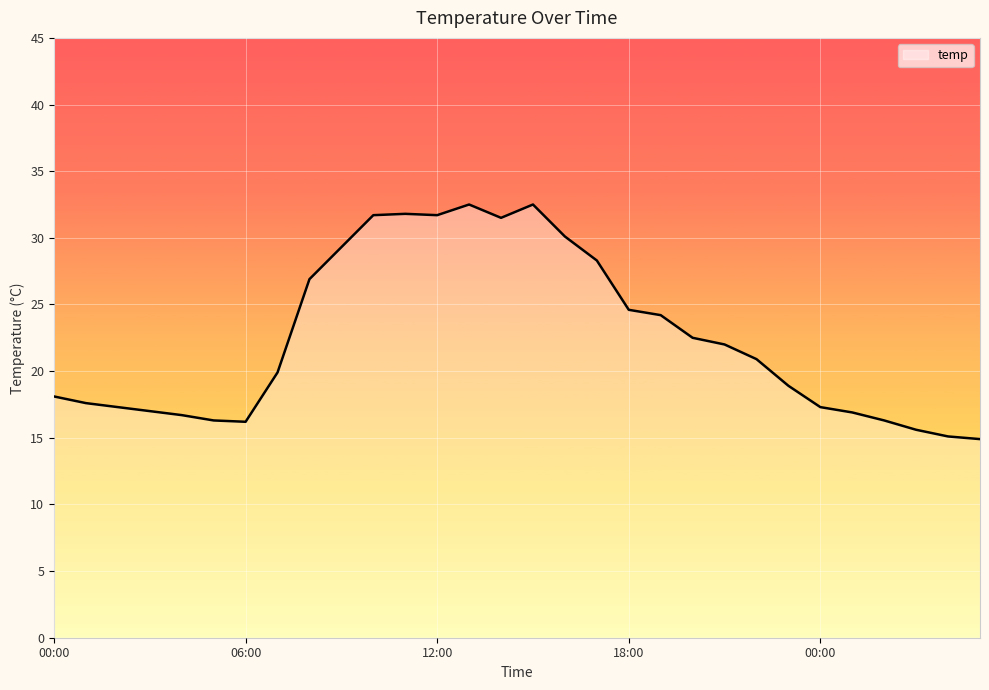

What is the maximum value shown in the chart?

32.5